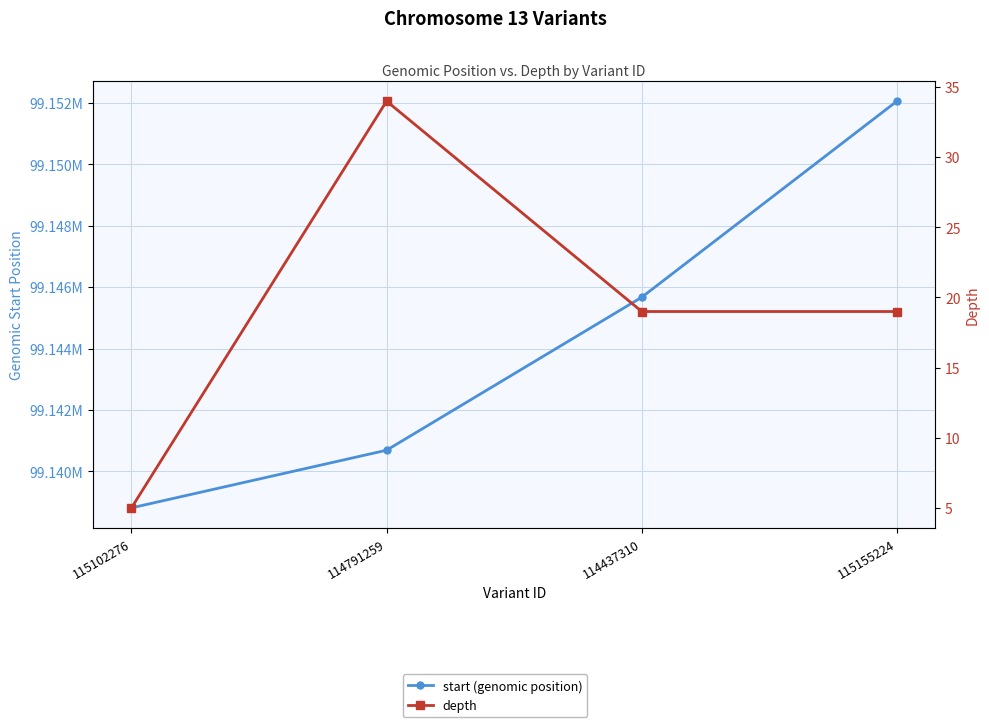

At which category is the sum across all series the highest?

115155224